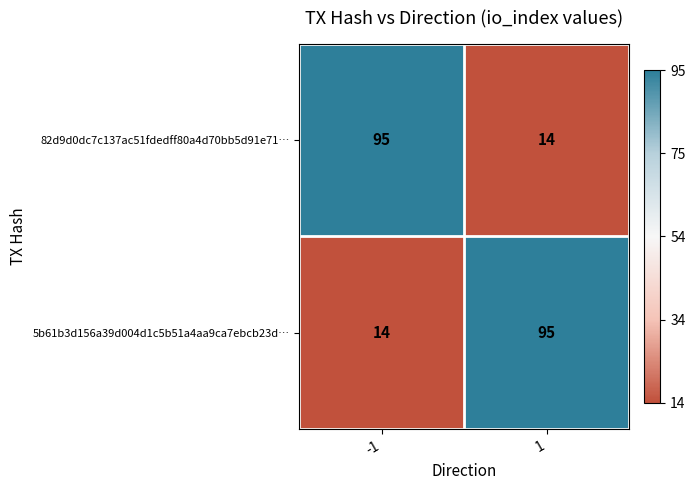

Is it true that 82d9d0dc7c137ac51fdedff80a4d70bb5d91e71… equals 19 at 1?

False